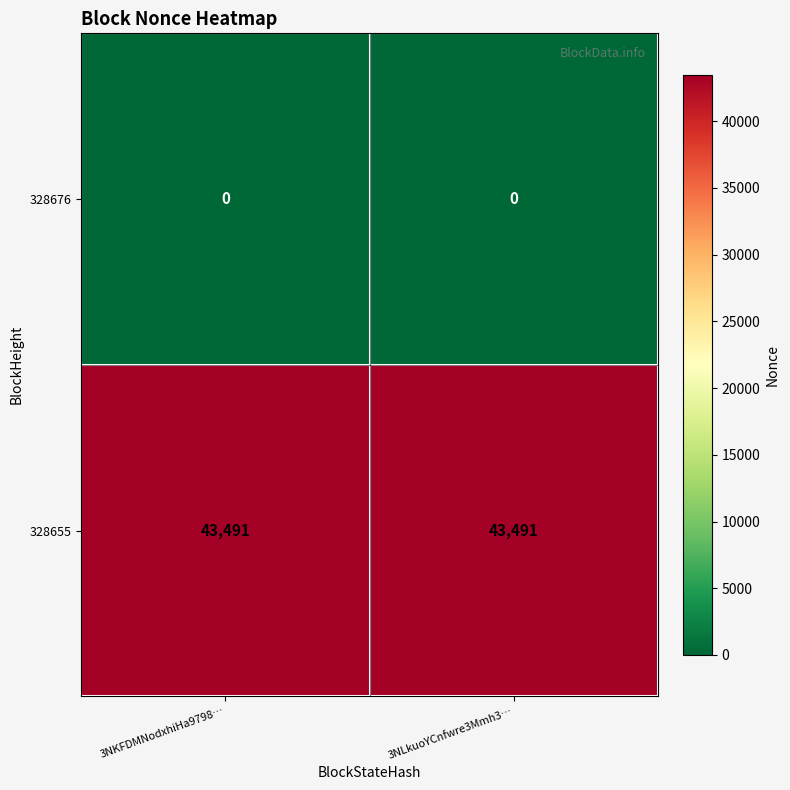

What is the spread (max minus min) of values at 3NKFDMNodxhiHa9798…?

43491